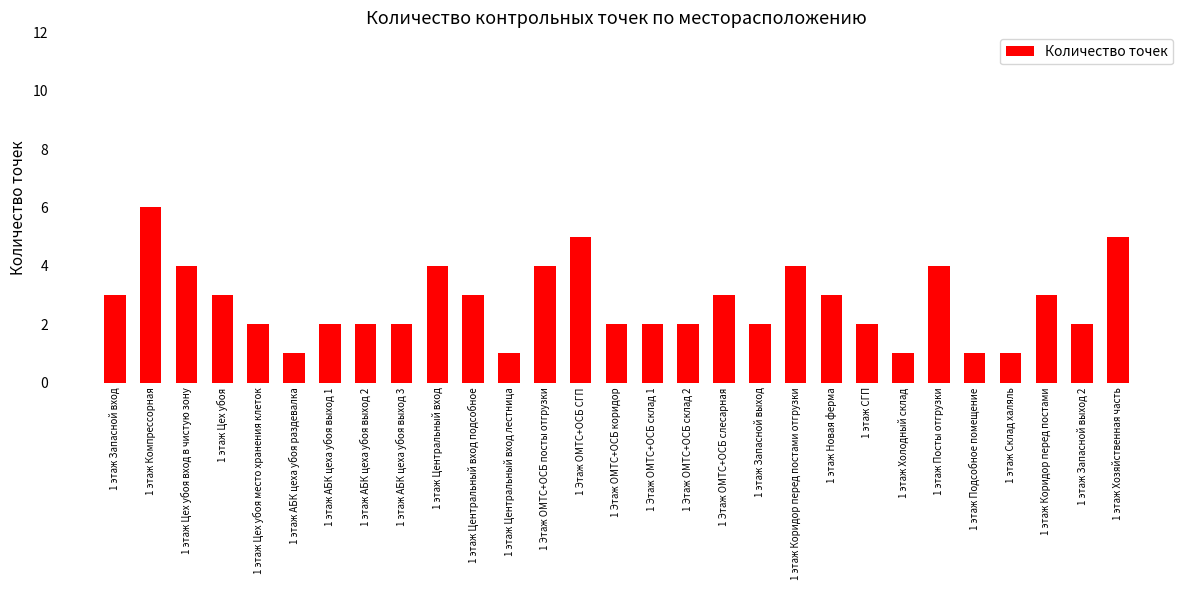

What is the change in value from 1 этаж Компрессорная to 1 Этаж ОМТС+ОСБ слесарная?

-3